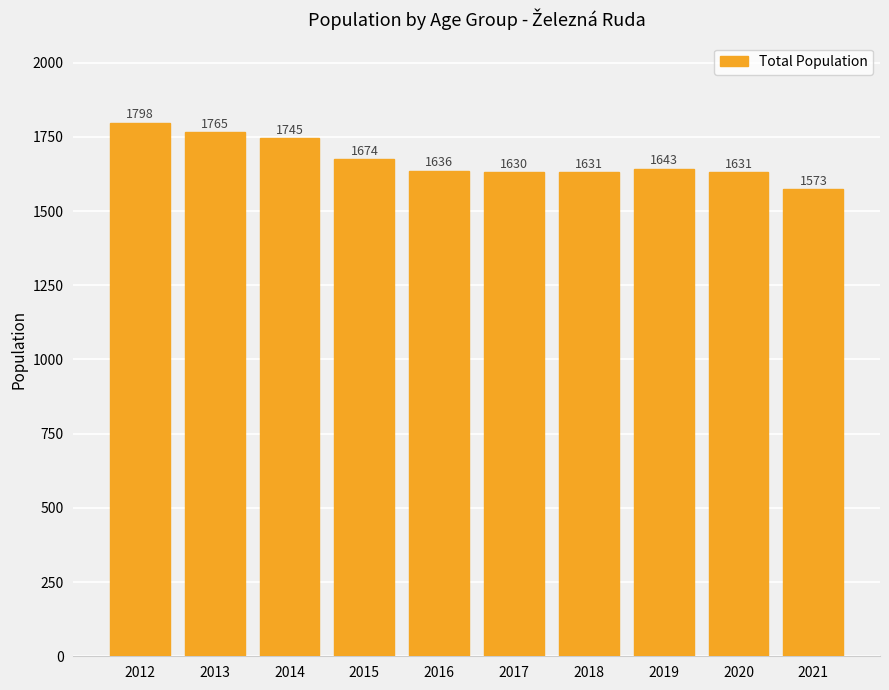

What is the difference between the second highest and minimum values?

192